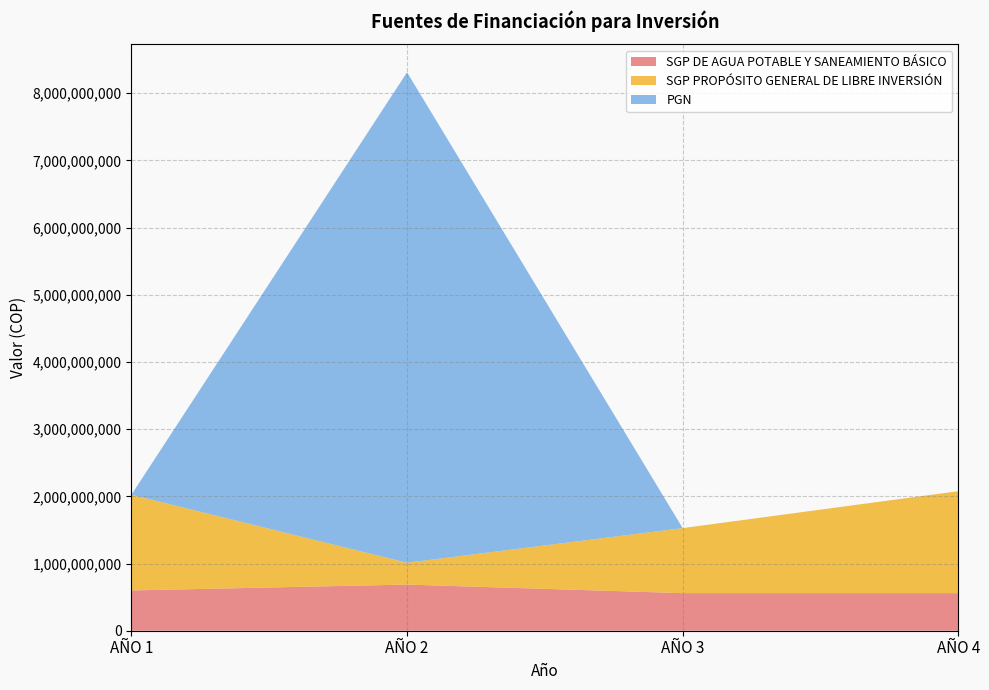

Reading left to right, list all the values displayed in this chart.

SGP DE AGUA POTABLE Y SANEAMIENTO BÁSICO: AÑO 1=599412588	AÑO 2=686694302	AÑO 3=559324543	AÑO 4=559357701
SGP PROPÓSITO GENERAL DE LIBRE INVERSIÓN: AÑO 1=1424552565	AÑO 2=325163729	AÑO 3=968000000	AÑO 4=1518000000
PGN: AÑO 1=0	AÑO 2=7300000000	AÑO 3=0	AÑO 4=0